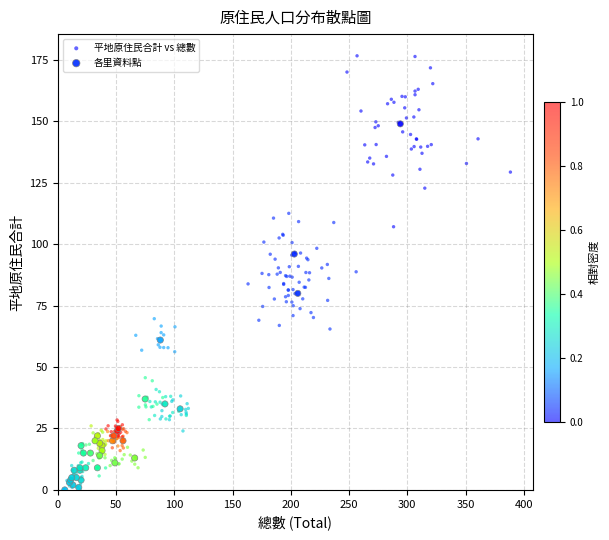

Which series contains the highest Y value?

平地原住民合計 vs 總數